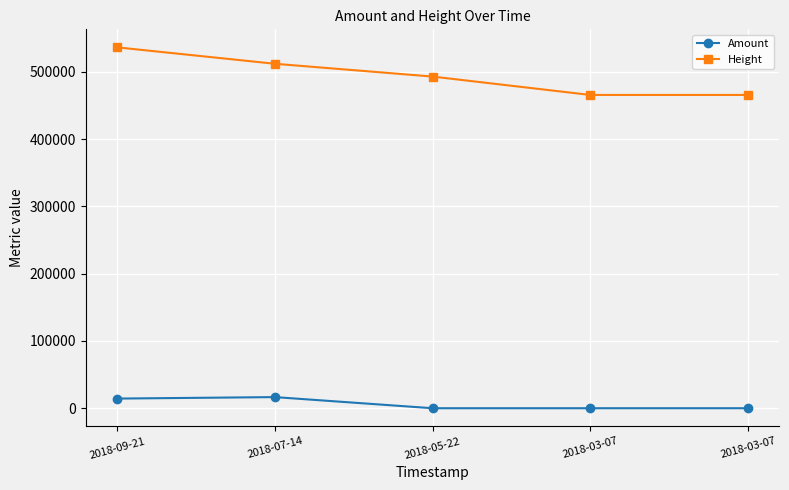

What is the label of the 5th point from the right?

2018-09-21